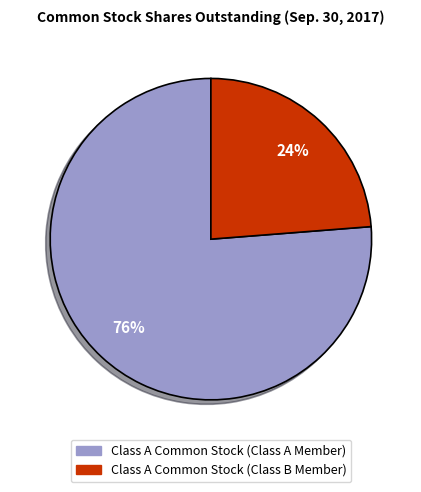

Rank the categories by value from highest to lowest.

Class A Common Stock (Class A Member), Class A Common Stock (Class B Member)